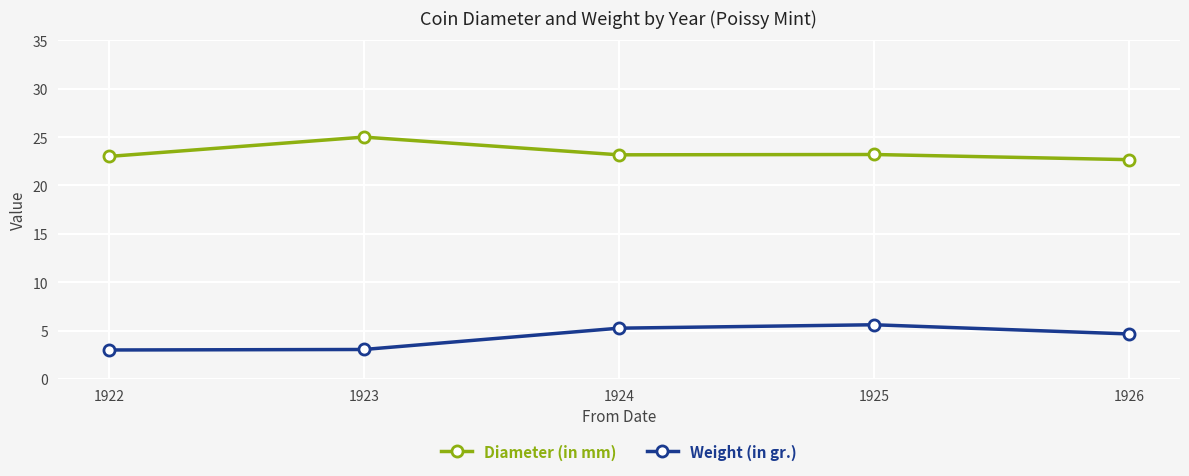

How many data points in Weight (in gr.) are above 4?

3